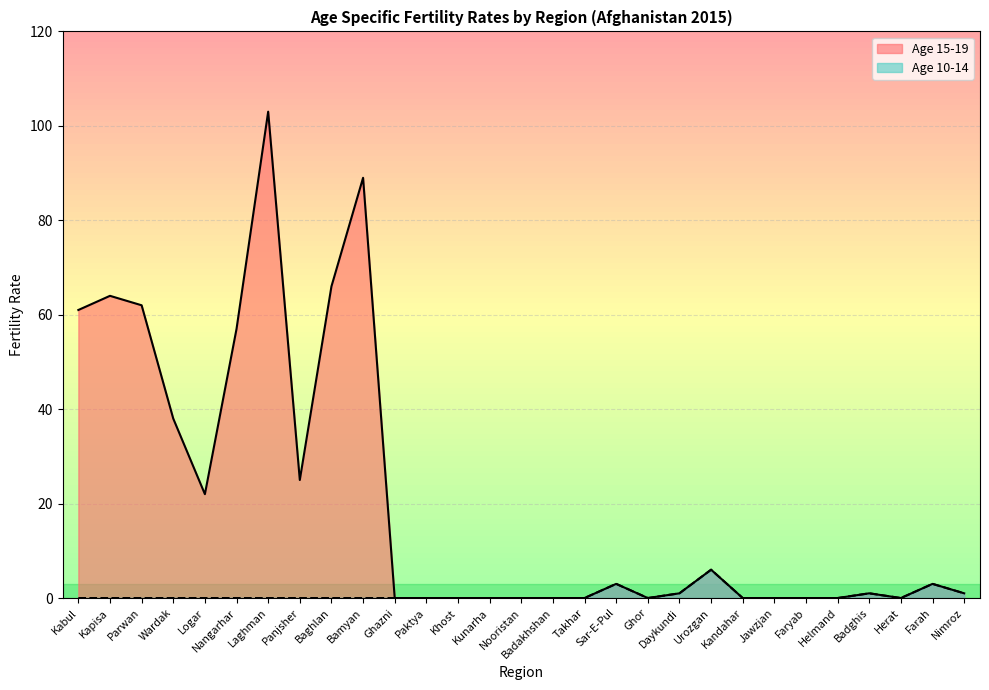

What is the average value of the Age 10-14 series?

1